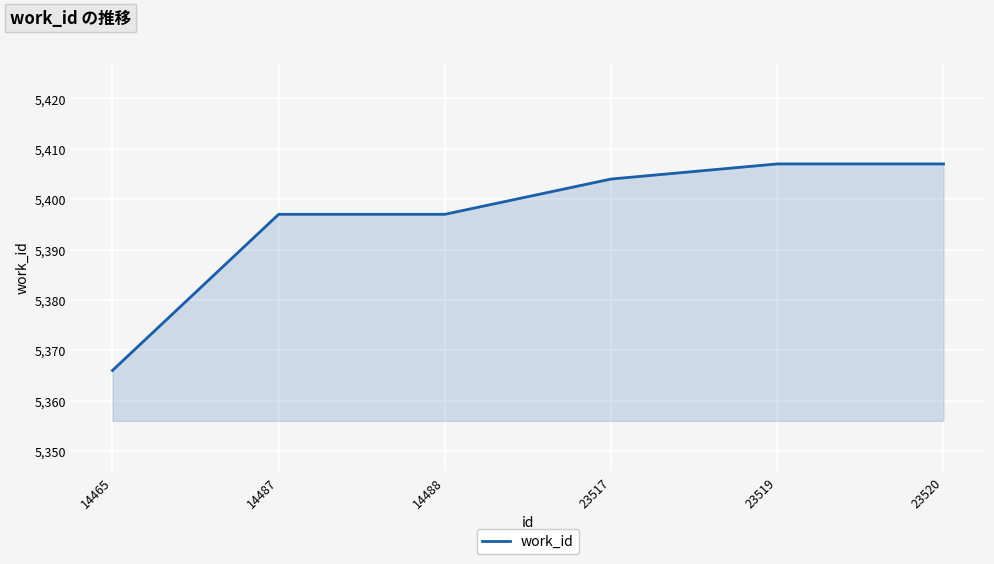

The chart shows a value of 5397 at 14488. True or false?

True